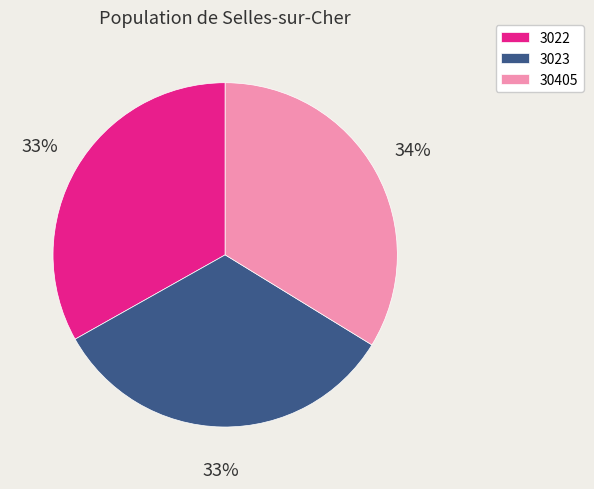

To the nearest percent, what portion does 3023 represent?

33%